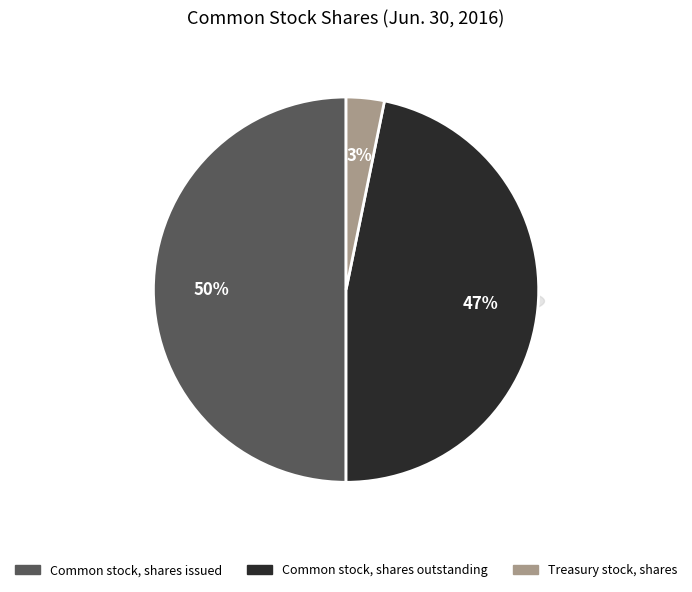

Rank the categories by value from highest to lowest.

Common stock, shares issued, Common stock, shares outstanding, Treasury stock, shares